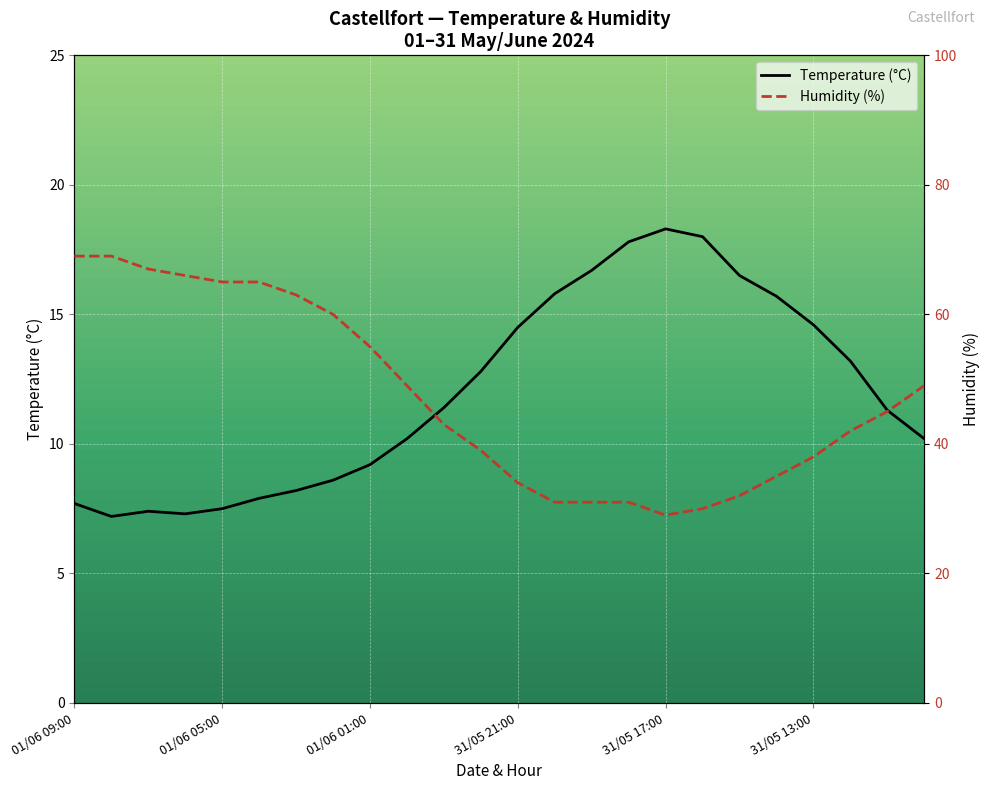

True or false: Humidity (%) and Temperature (°C) cross at least once.

False